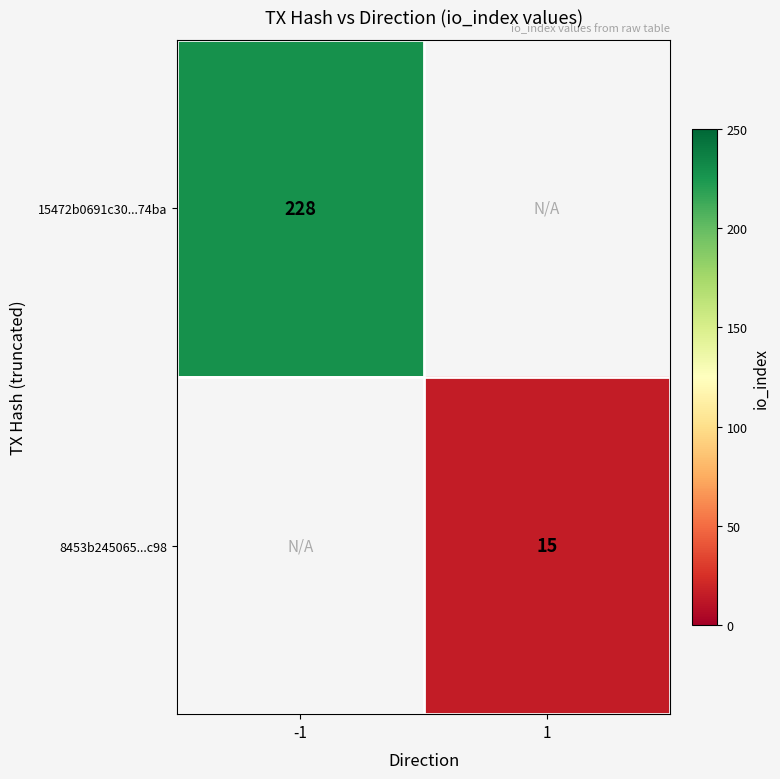

The 15472b0691c30...74ba series shows 135 at -1. True or false?

False